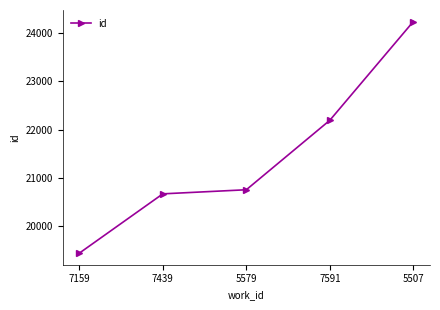

How many lines are shown in the chart?

1